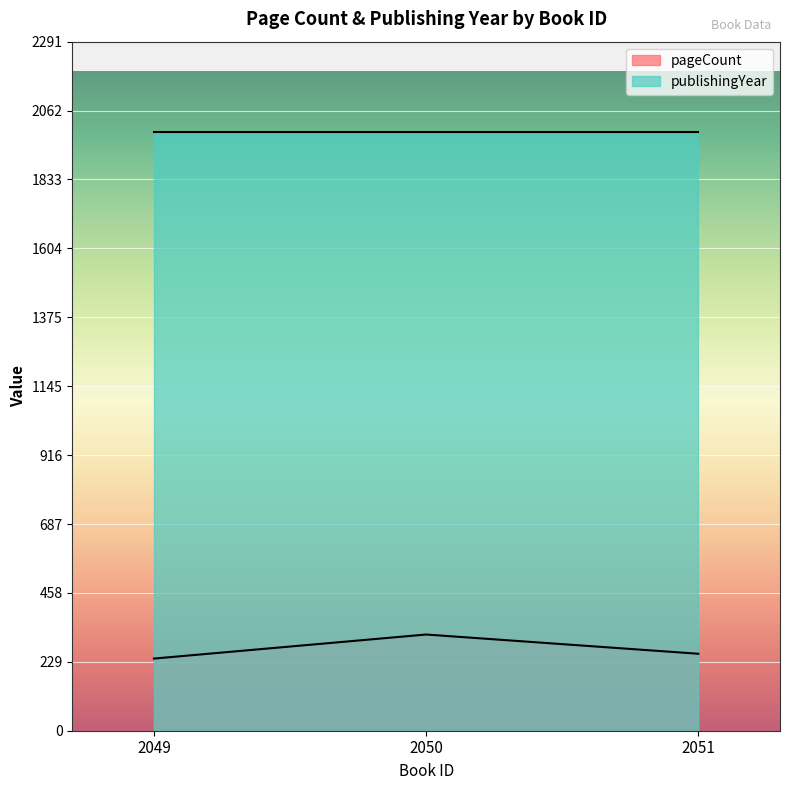

At which category does the chart reach its minimum across all series?

2049